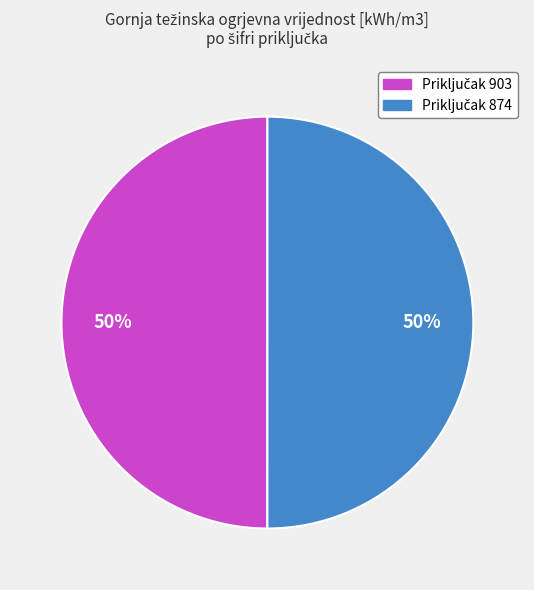

How many slices are in this pie chart?

2